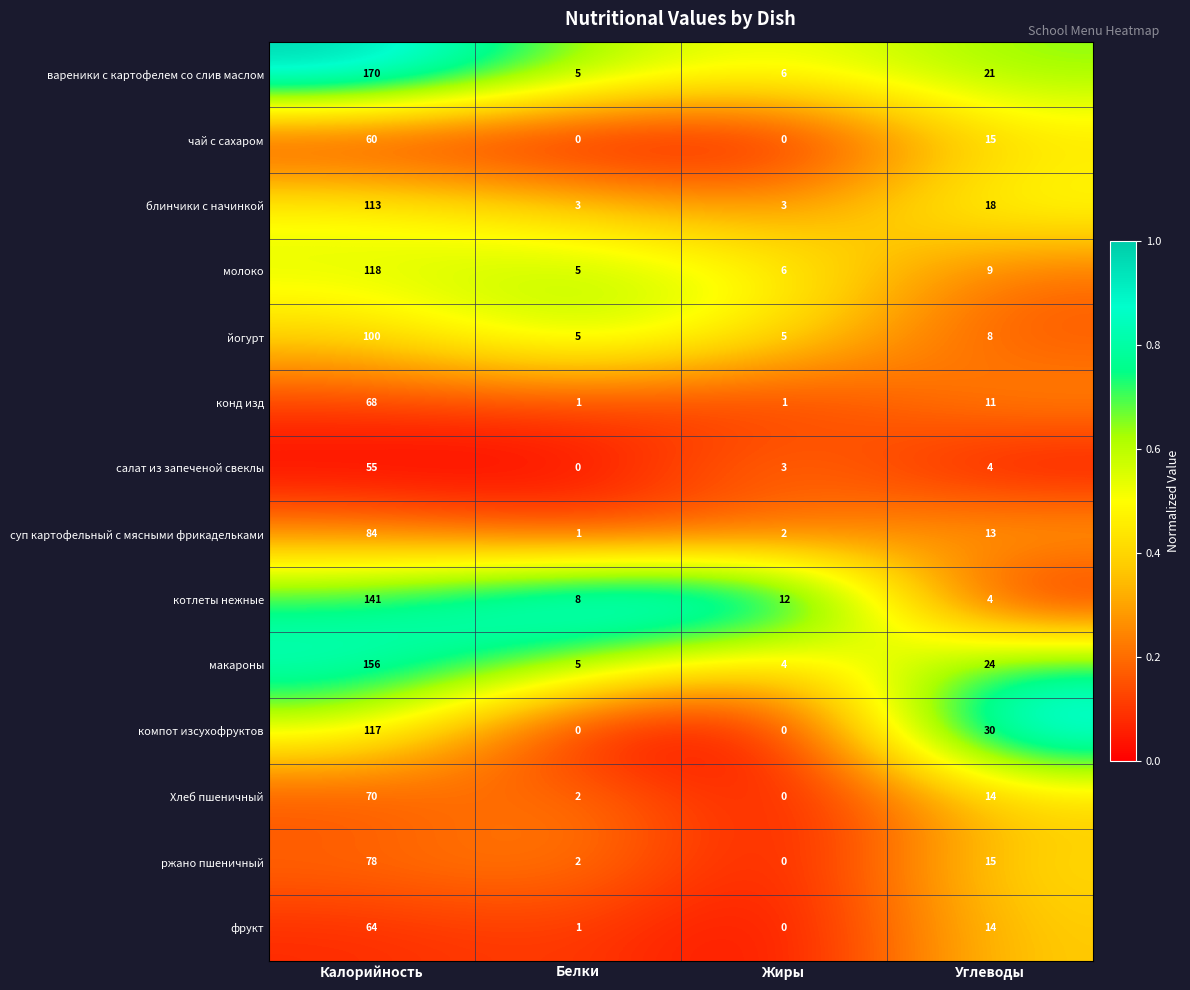

At which category does the chart reach its peak across all series?

Калорийность